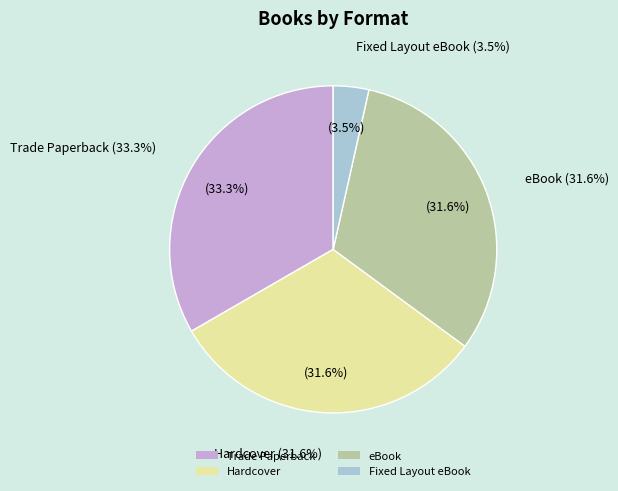

The Fixed Layout eBook slice represents 4% of the pie. True or false?

True